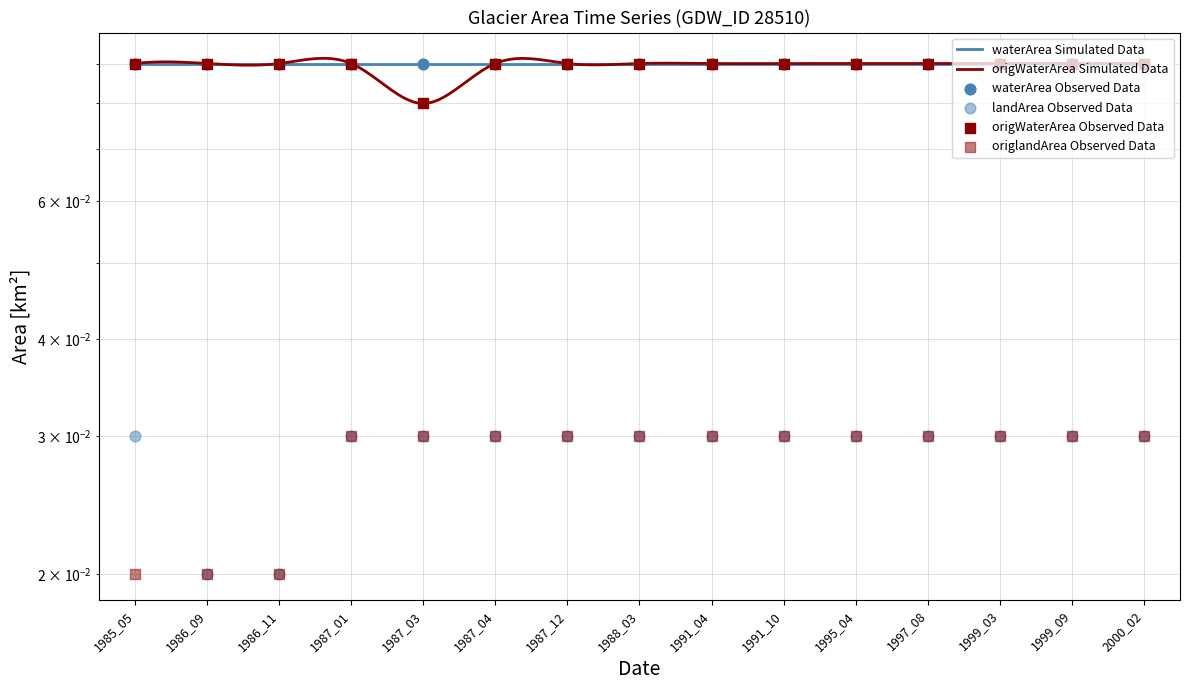

At which category is the sum across all series the highest?

1987_01